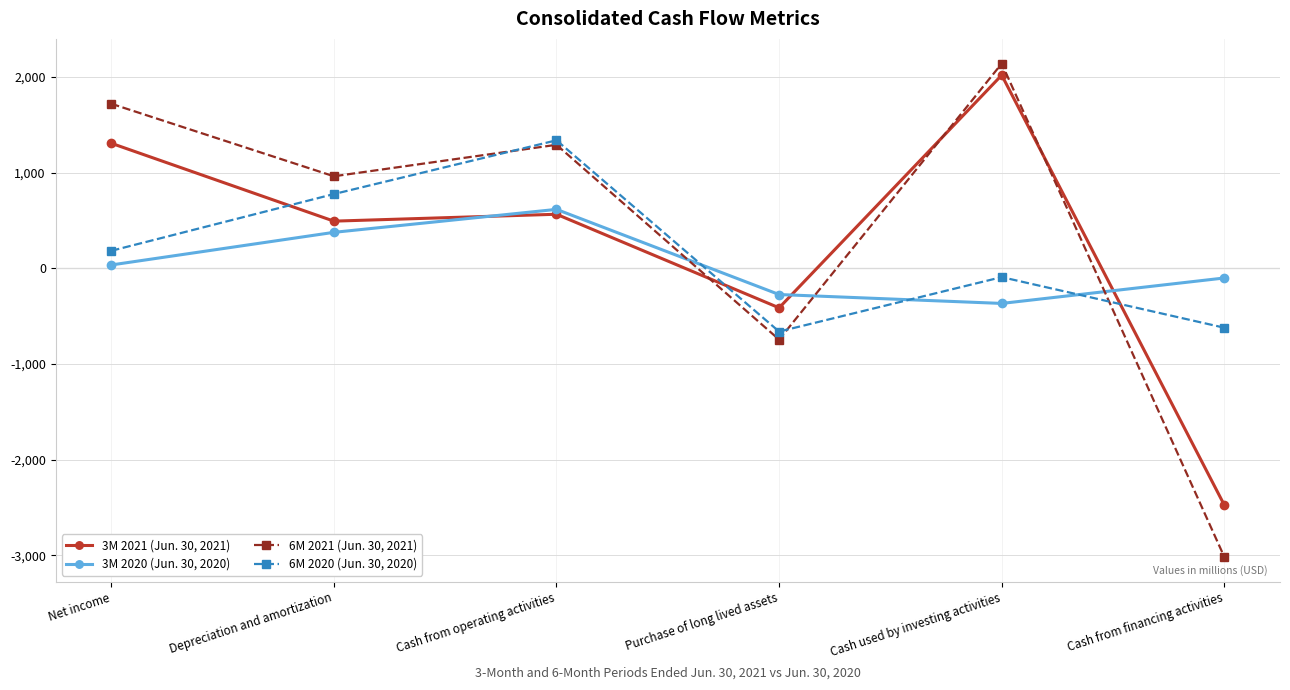

Reading left to right, what are all the values shown in this chart?

3M 2021 (Jun. 30, 2021): 1306	492	564	-414	2018	-2476
3M 2020 (Jun. 30, 2020): 34	375	615	-275	-368	-102
6M 2021 (Jun. 30, 2021): 1719	961	1290	-746	2139	-3018
6M 2020 (Jun. 30, 2020): 182	775	1337	-662	-93	-622